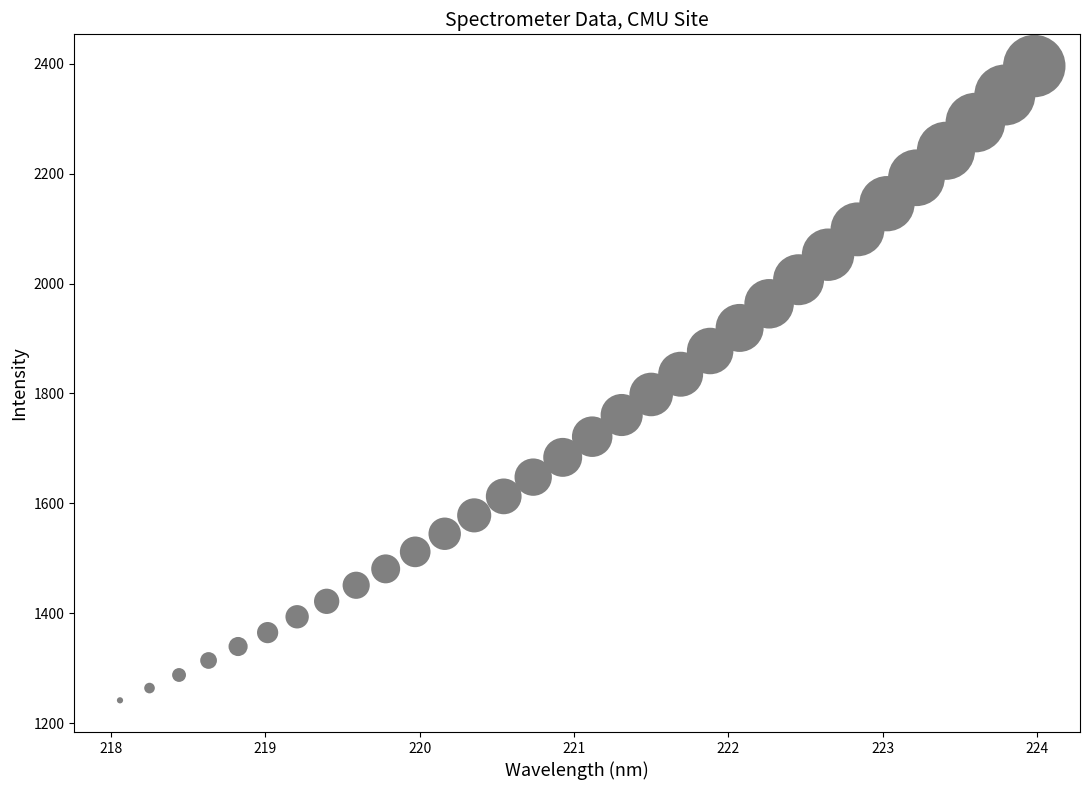

What is the range of X values (max minus min)?

5.9